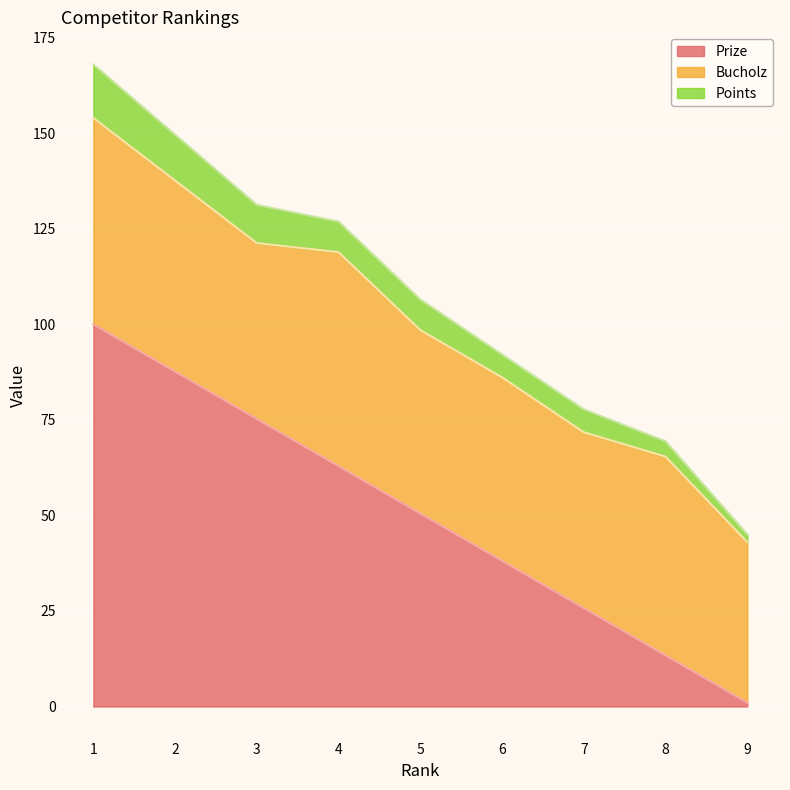

Does the chart display data point markers on the line(s)?

No